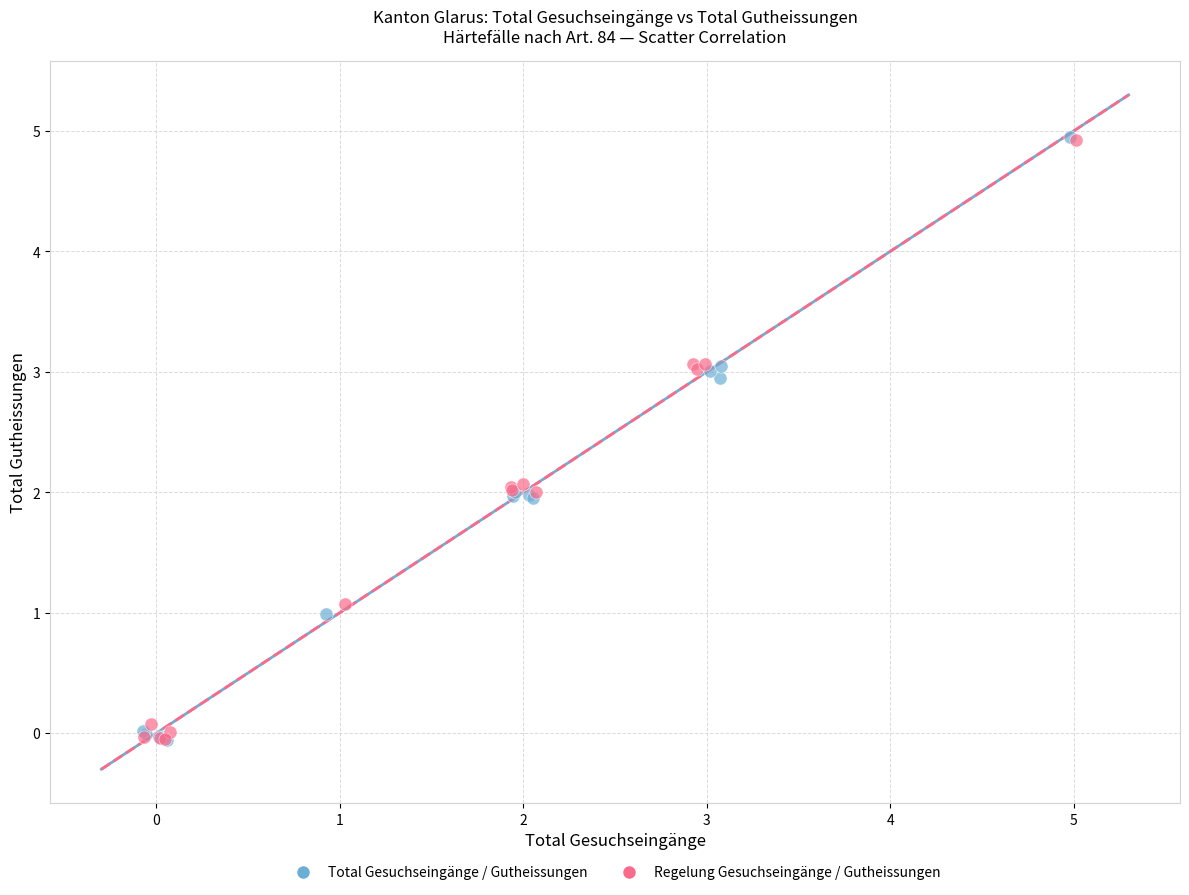

Which series has the largest Y range (max minus min)?

Total Gesuchseingänge / Gutheissungen